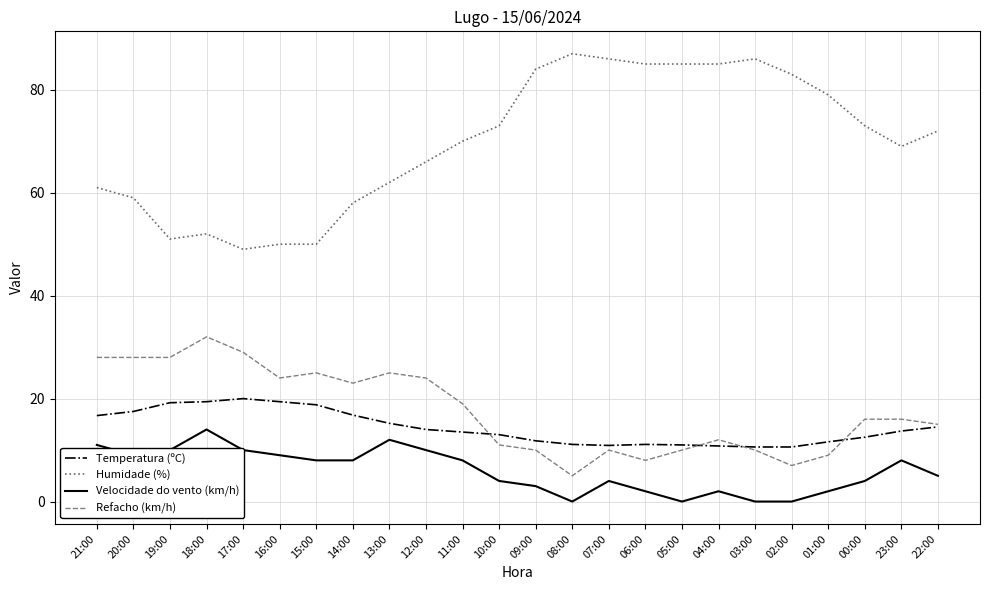

Is the value of Velocidade do vento (km/h) at 07:00 greater than the value of Humidade (%) at 09:00?

No